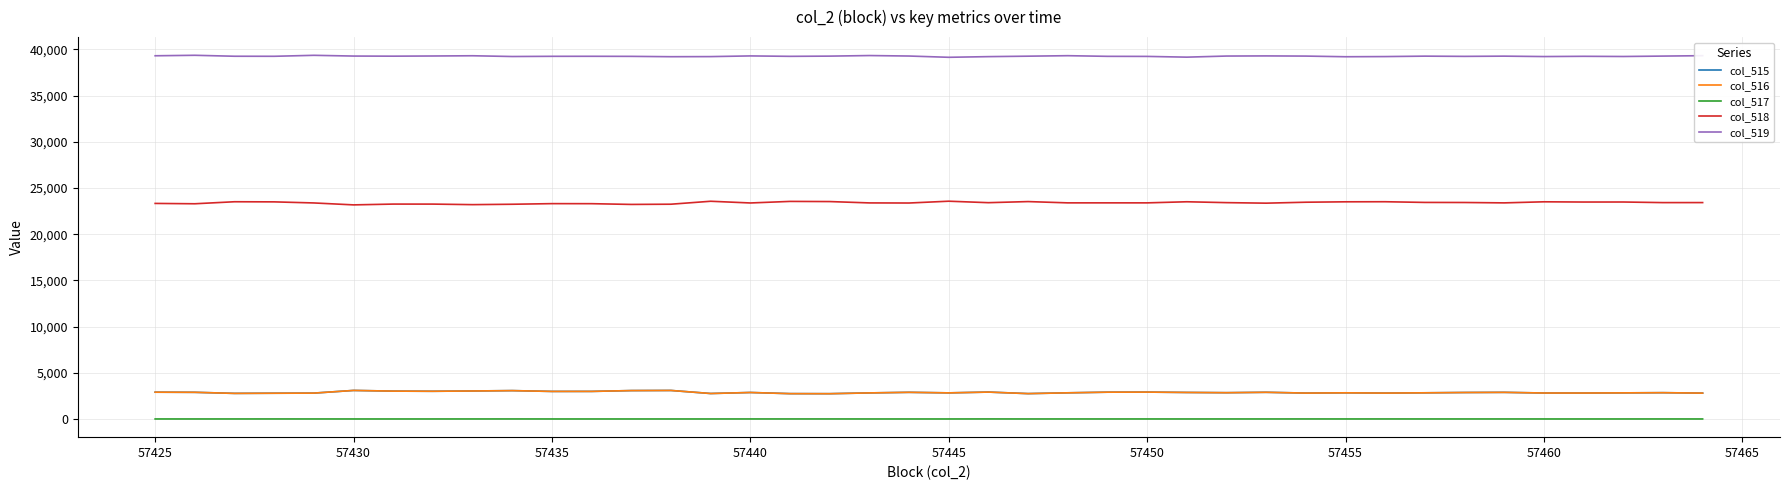

What is the highest value of the col_519 series?

39359